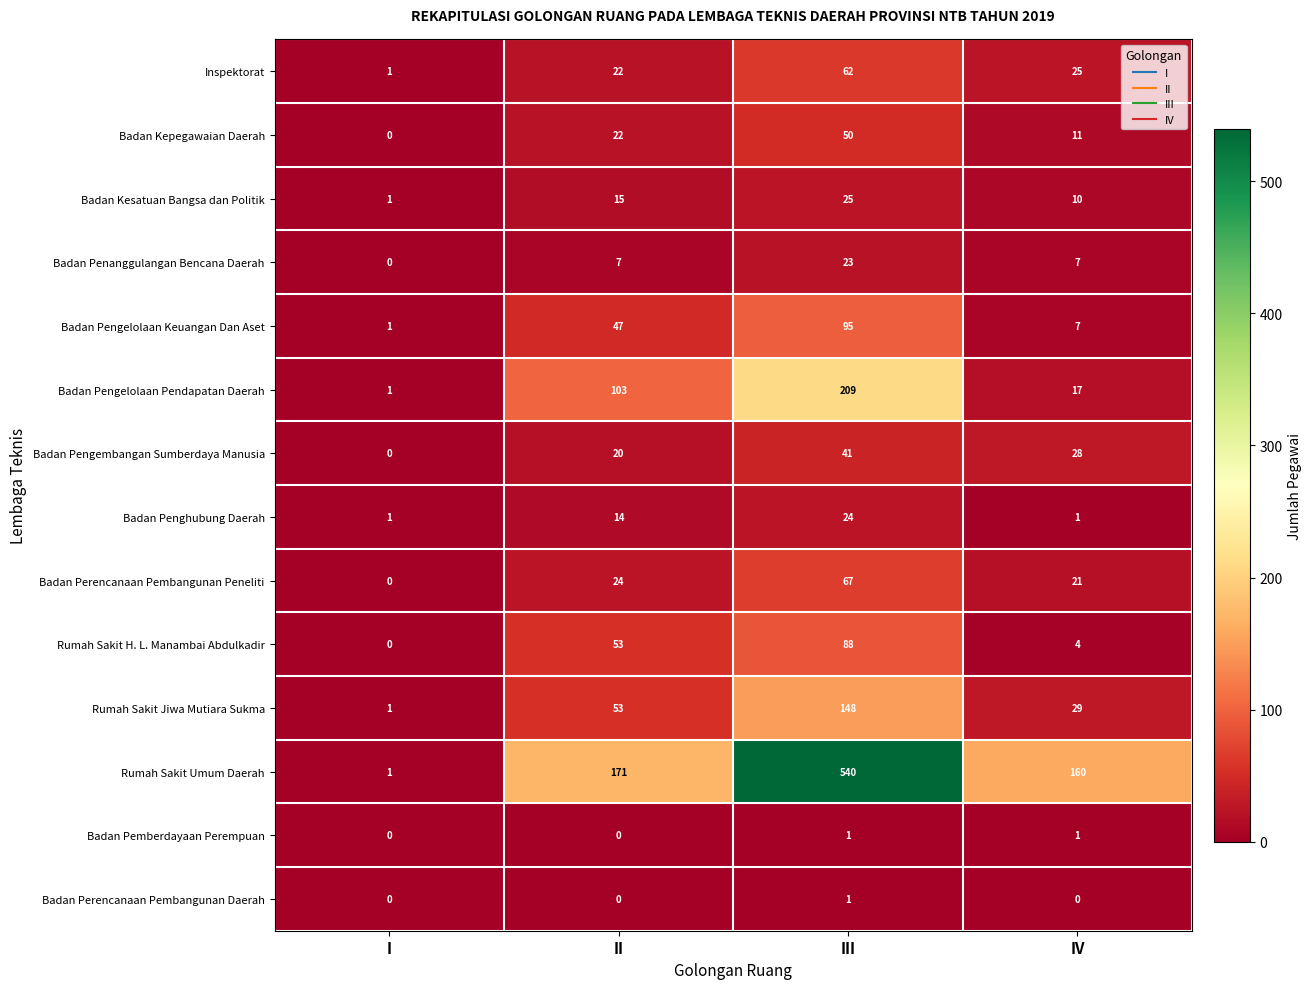

Which series has the largest range (max minus min)?

Rumah Sakit Umum Daerah